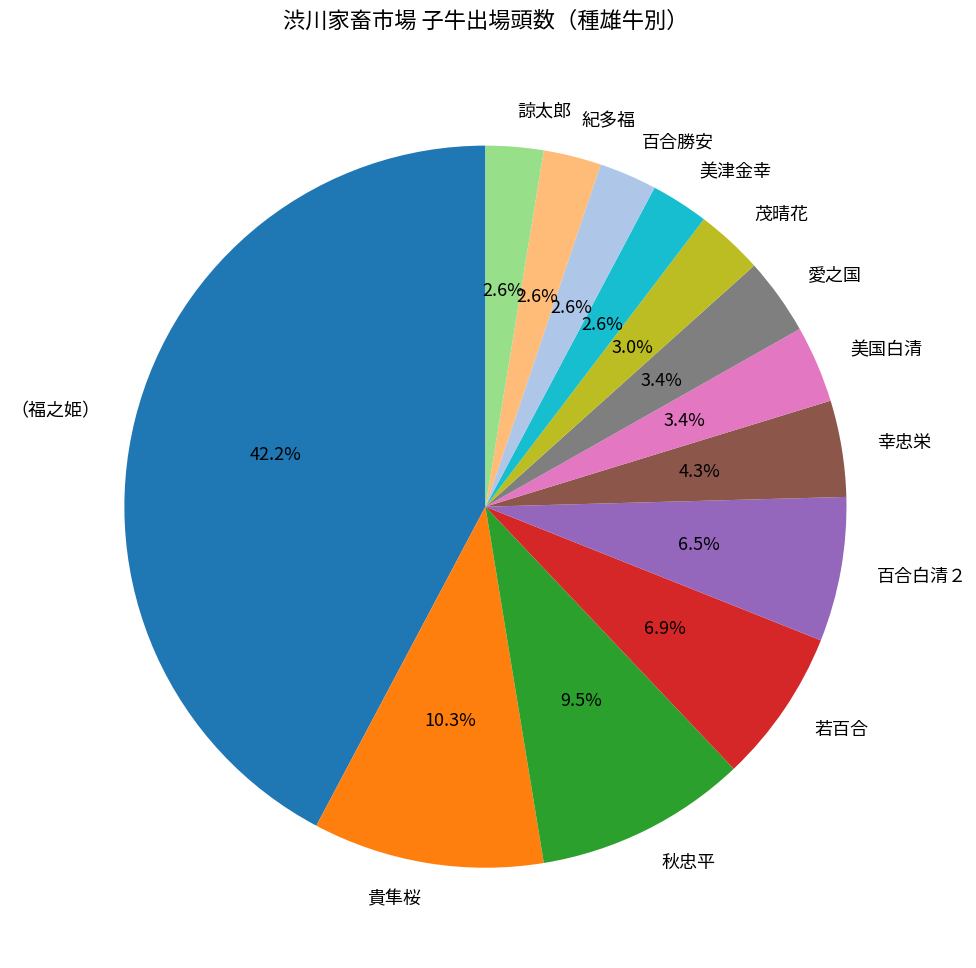

What percentage is NOT represented by 愛之国?

96.6%